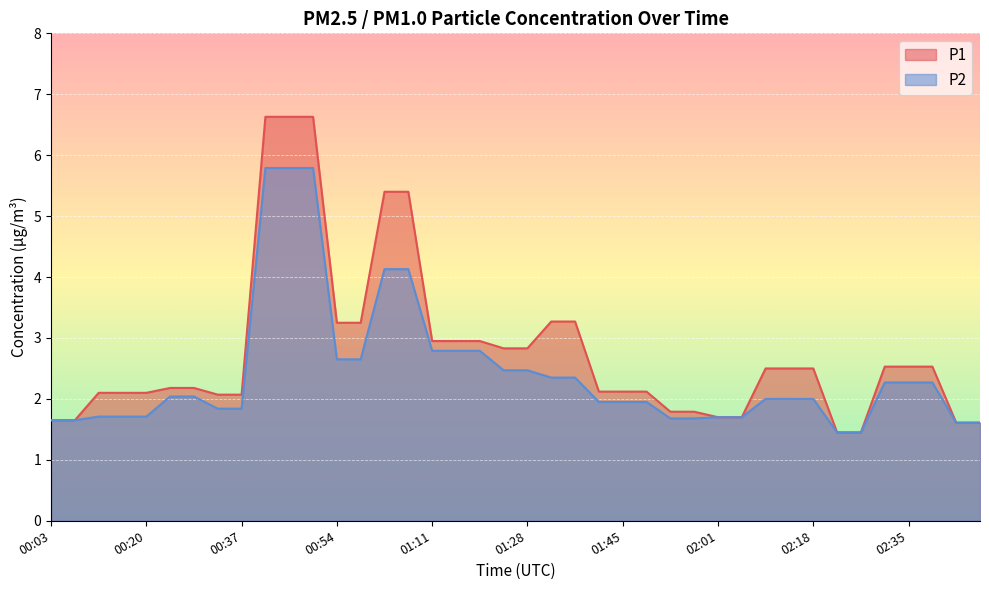

What is the difference between the P2 values at 02:06 and 01:23?

0.8